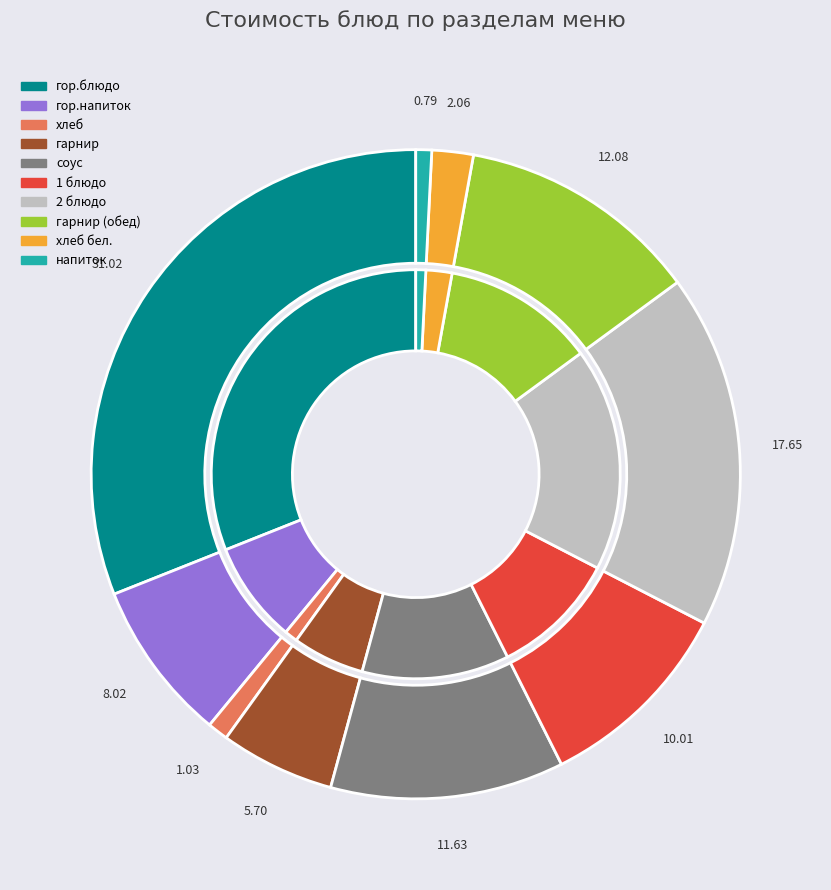

To the nearest percent, what is the average slice percentage?

10%